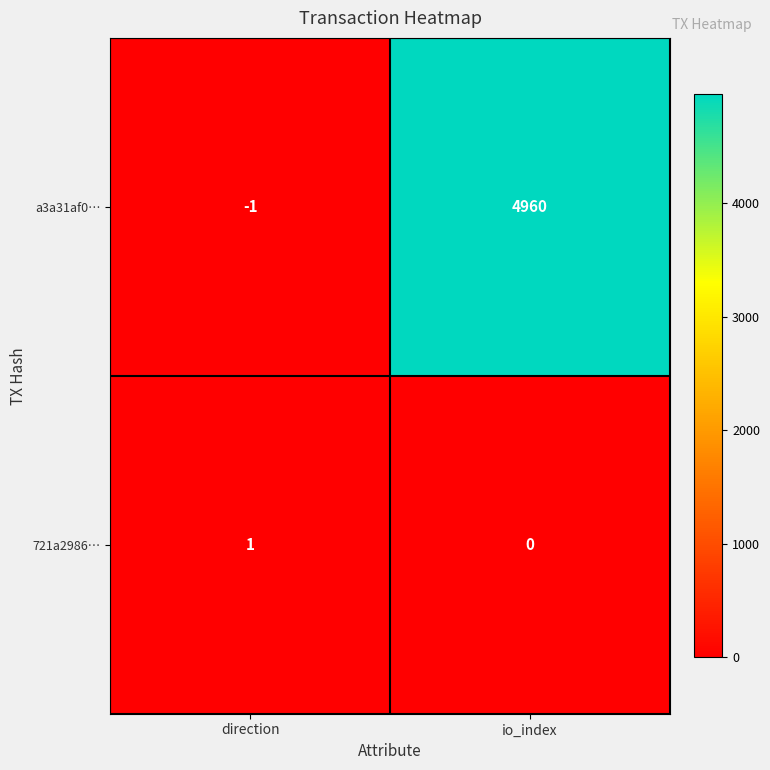

At which category is the sum across all series the highest?

io_index